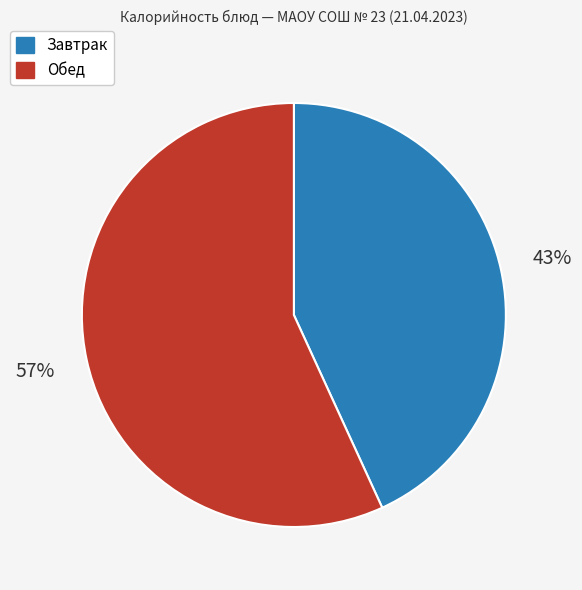

The Обед slice represents 57% of the pie. True or false?

True